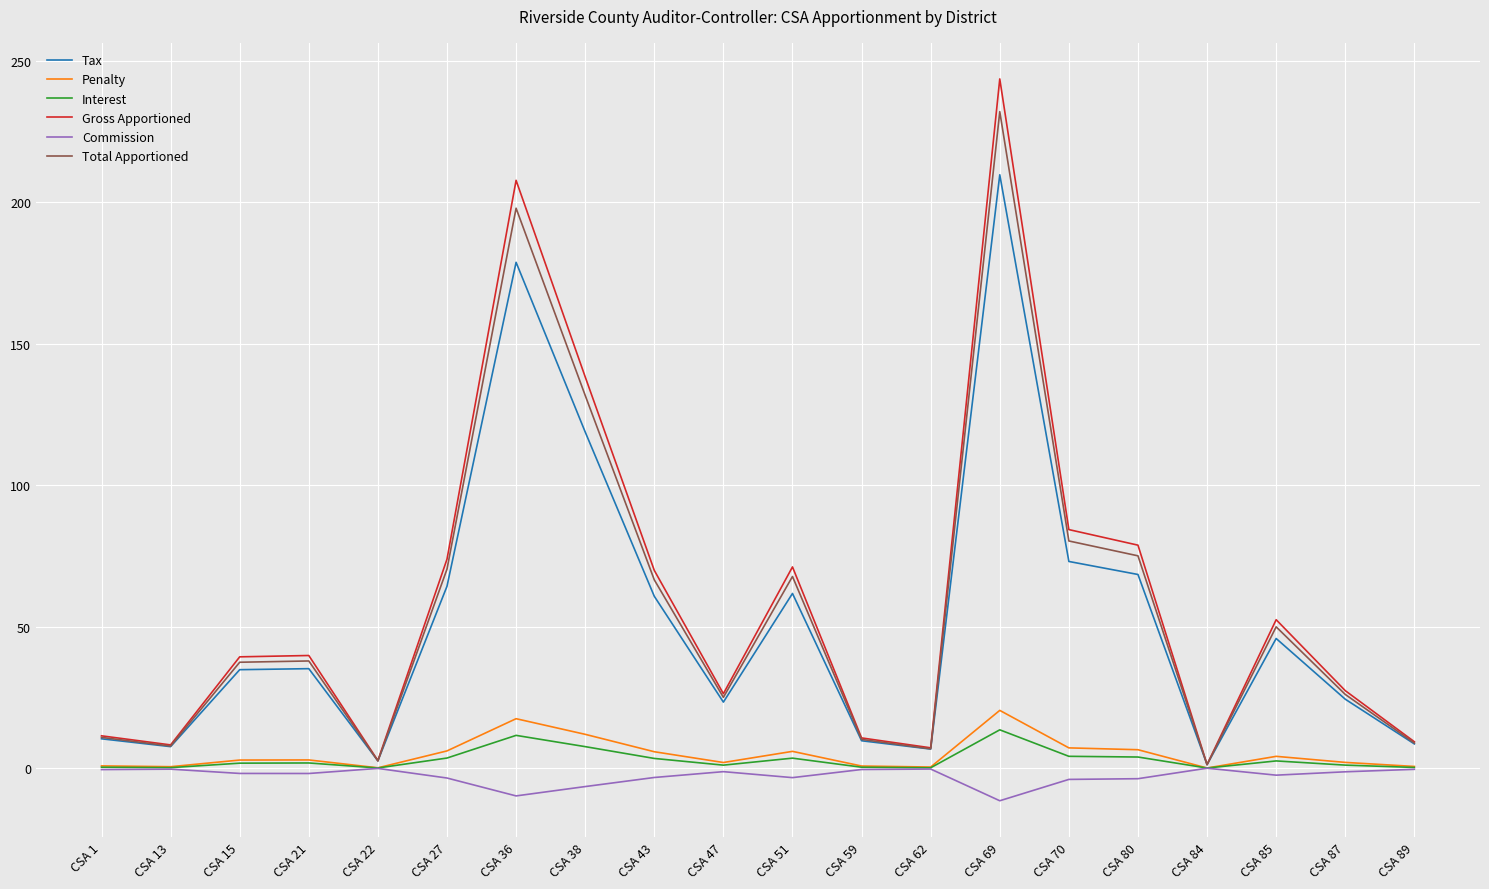

What is the maximum value shown in the chart?

243.5